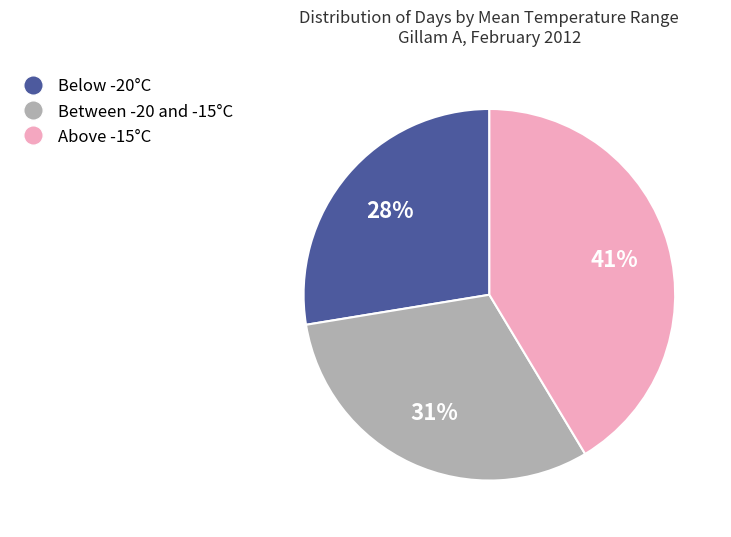

Is there any slice that represents more than half of the pie?

No